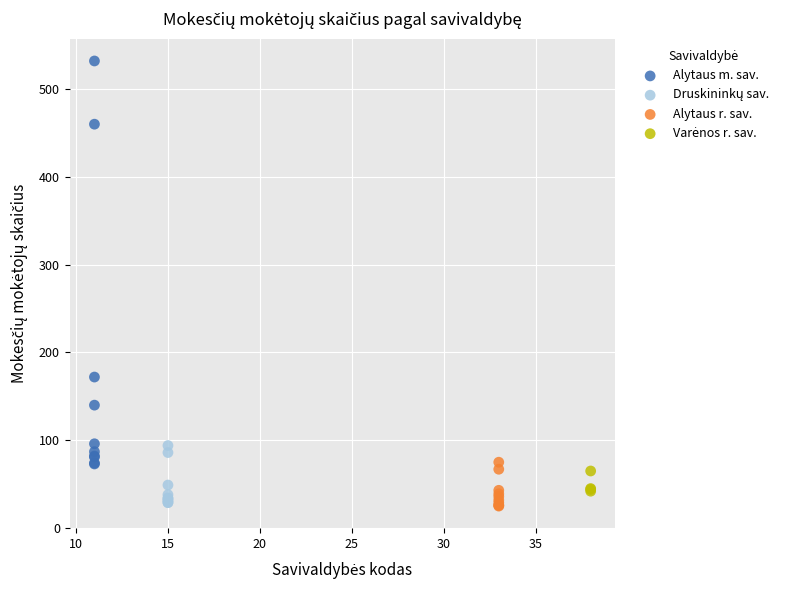

Which series has the widest spread of Y values?

Alytaus m. sav.